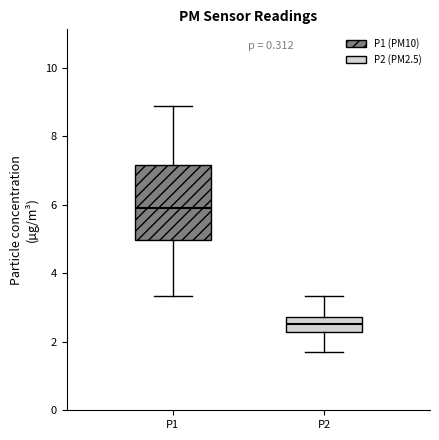

Reading left to right, transcribe this box plot: for each box, give where its median line is, the range the box spans, and where its two whiskers end, as read against the y-axis. The values are not printed on the chart, so give them approximately, as read against the axis.

P1: median 6.0, box 5.0 to 7.2, whiskers 3.4 to 9.0
P2: median 2.6, box 2.2 to 2.8, whiskers 1.8 to 3.4